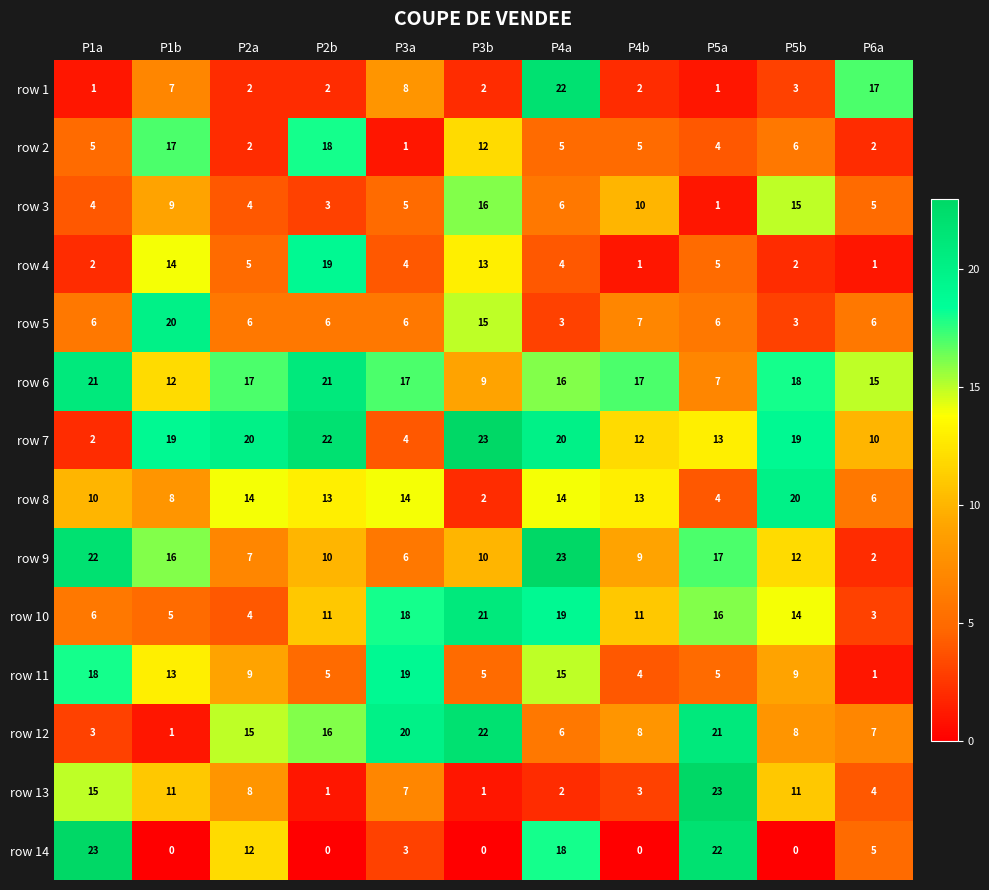

Is it true that row 10 equals 11 at P4b?

True